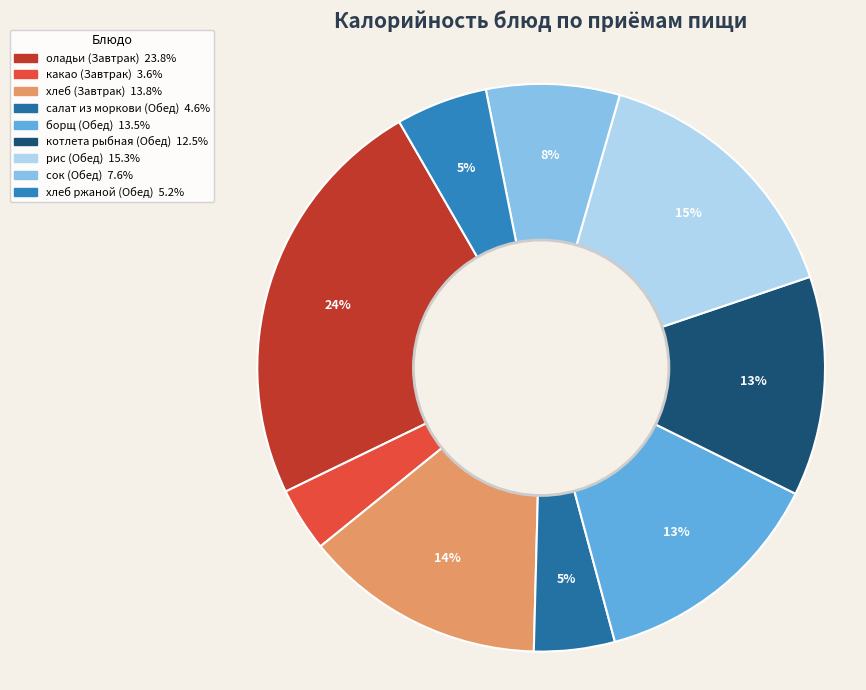

Count the number of slices in the pie.

9